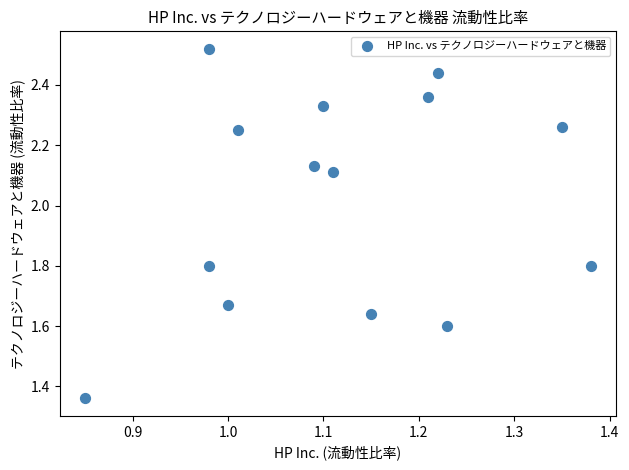

What is the range of Y values (max minus min)?

1.2